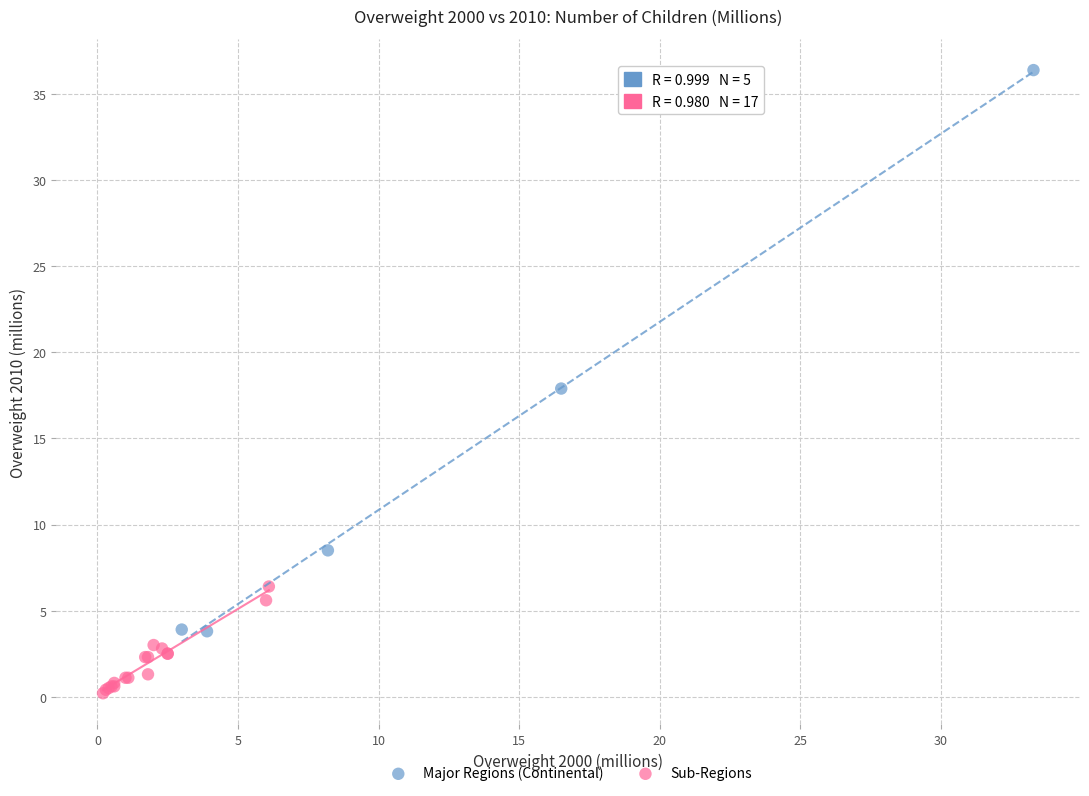

Which series contains the highest Y value?

Major Regions (Continental)